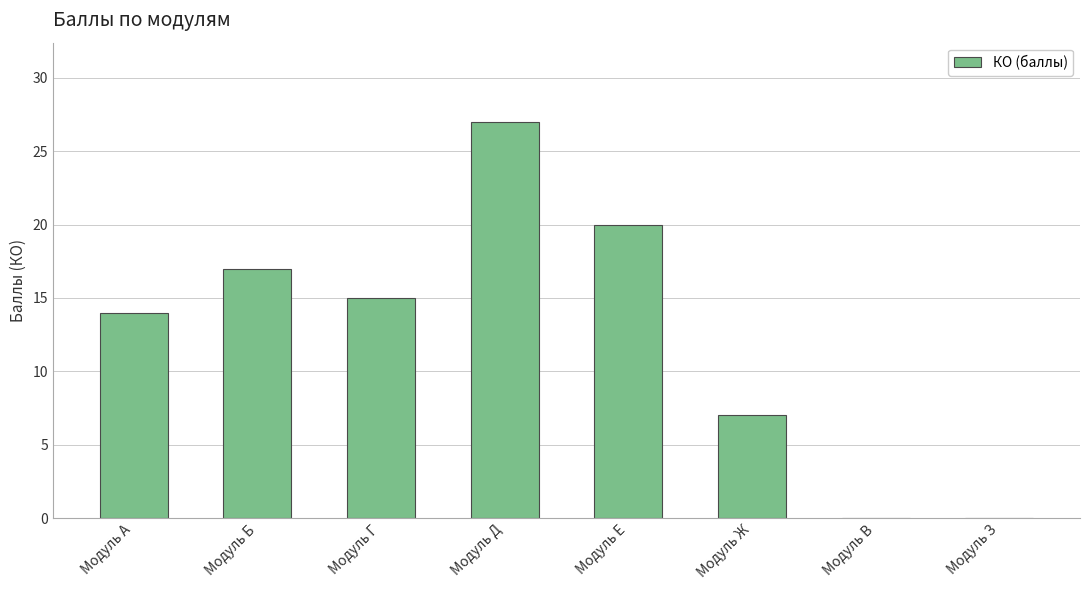

What is the approximate value at Модуль Б, to the nearest 10?

20